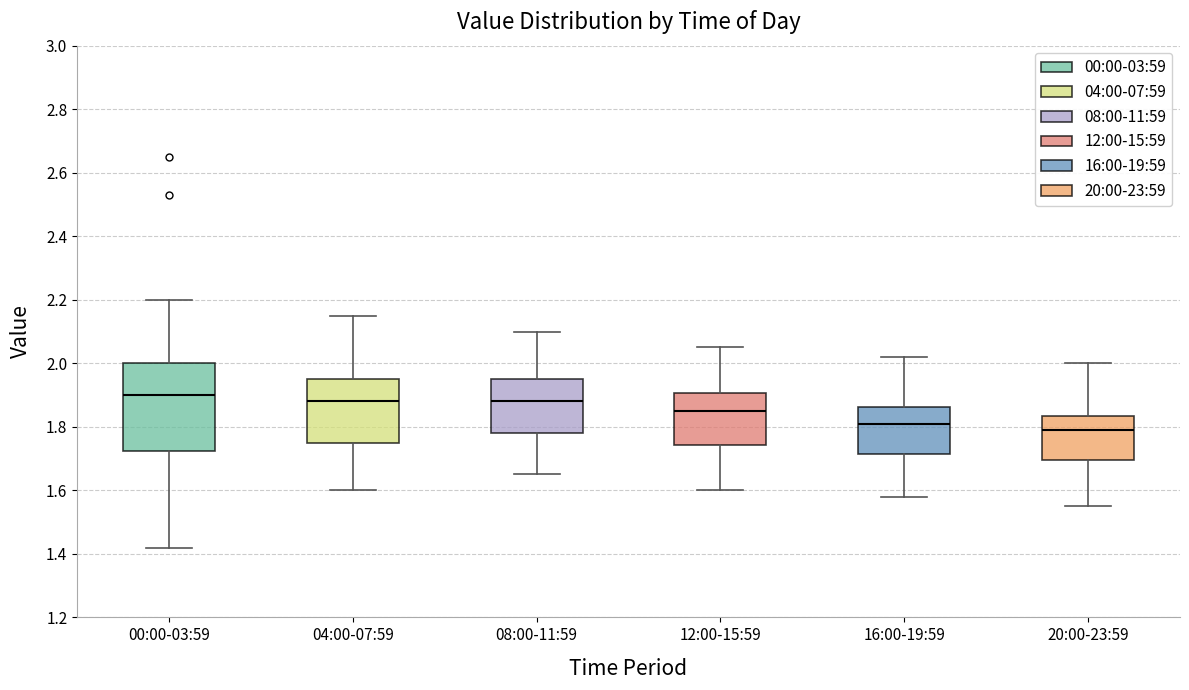

Where is the lower edge of the box for 00:00-03:59 on the y-axis? The values are not printed on the chart, so give them approximately, as read against the axis.

1.72